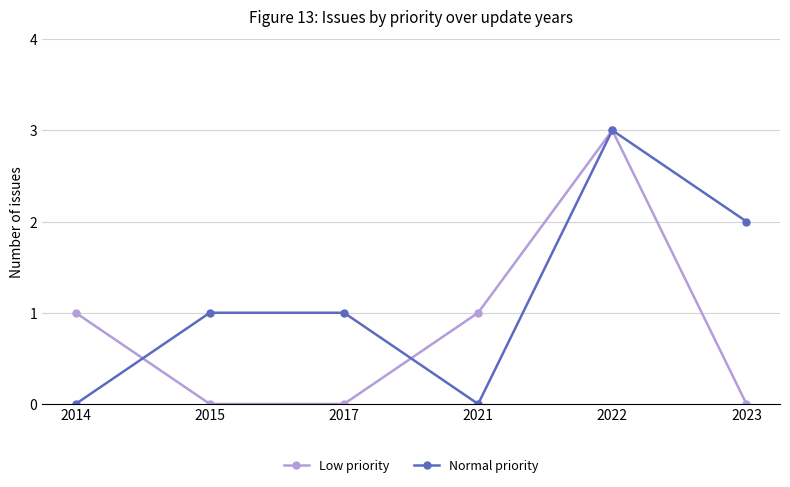

What is the average value of the Low priority series?

1